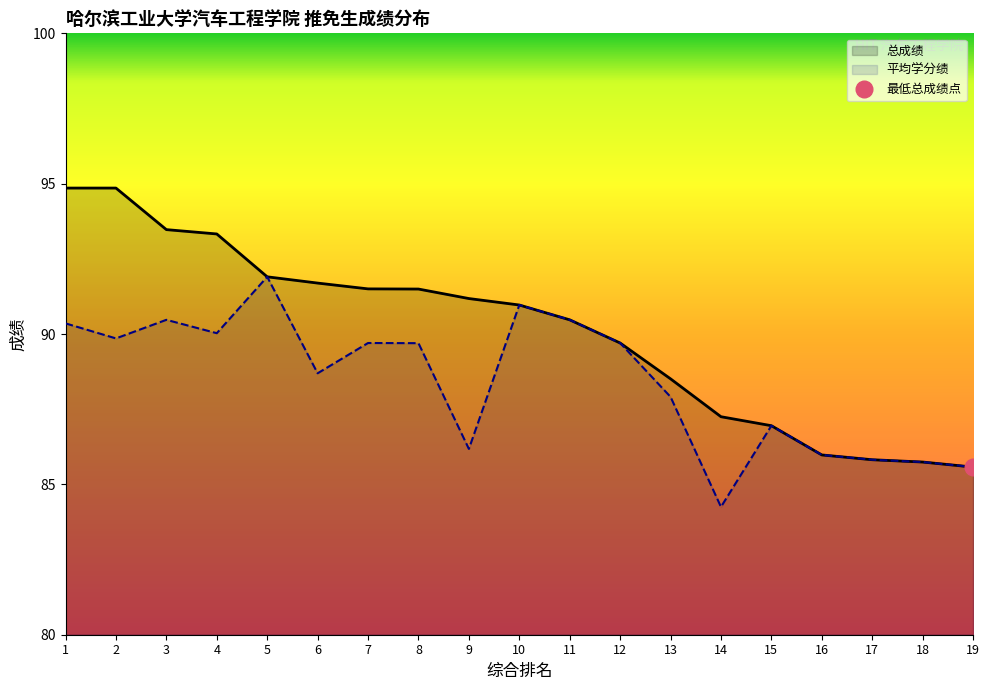

Reading left to right, what are all the values shown in this chart?

总成绩: 1=94.9	2=94.9	3=93.5	4=93.3	5=91.9	6=91.7	7=91.5	8=91.5	9=91.2	10=91.0	11=90.5	12=89.7	13=88.5	14=87.2	15=87.0	16=86.0	17=85.8	18=85.7	19=85.6
平均学分绩: 1=90.4	2=89.9	3=90.5	4=90.0	5=91.9	6=88.7	7=89.7	8=89.7	9=86.2	10=91.0	11=90.5	12=89.7	13=87.9	14=84.2	15=87.0	16=86.0	17=85.8	18=85.7	19=85.6